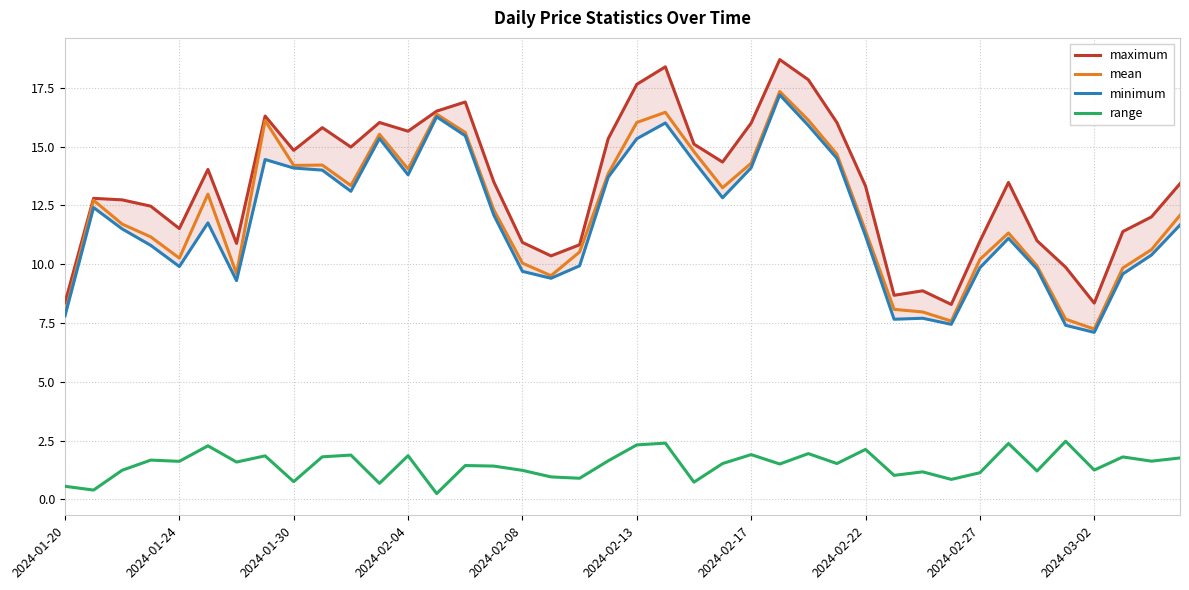

Count the number of data series in this chart.

4